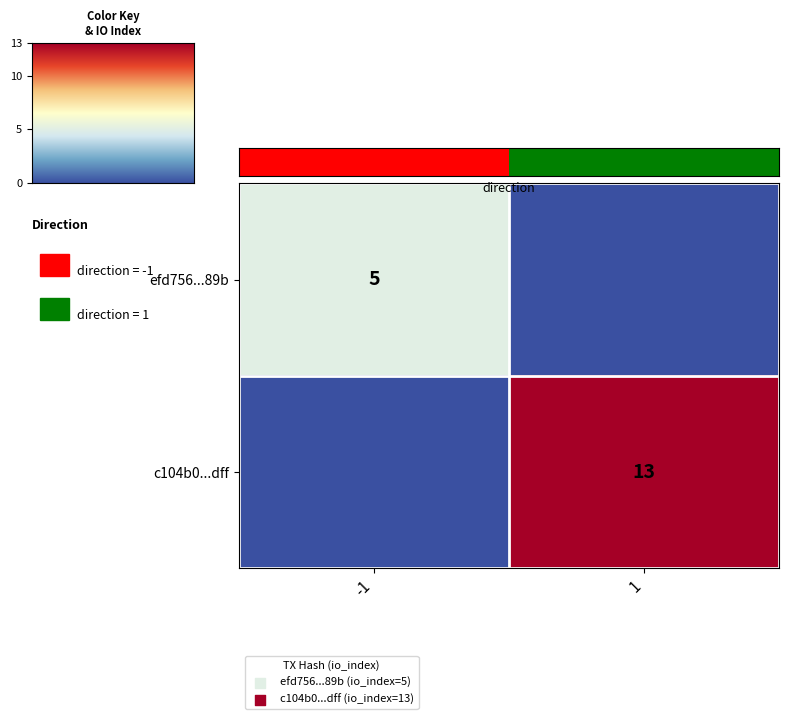

The c104b0...dff series shows 13 at 1. True or false?

True